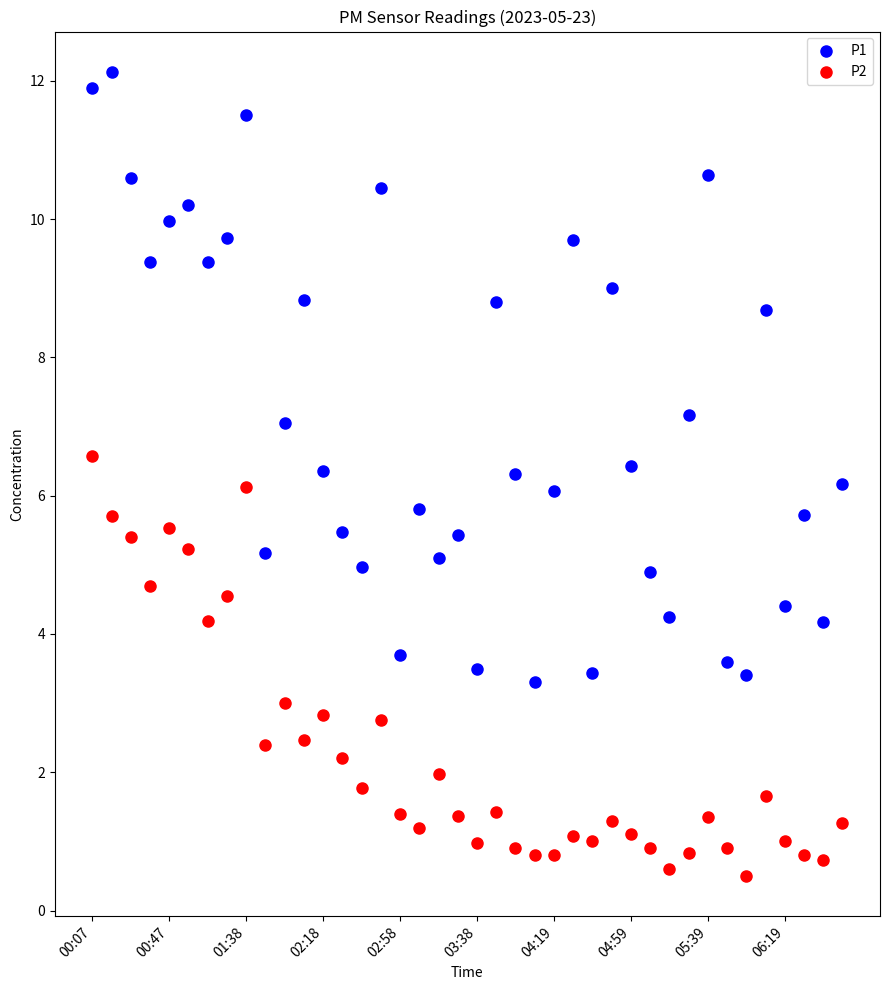

Which series reaches the maximum Y coordinate?

P1